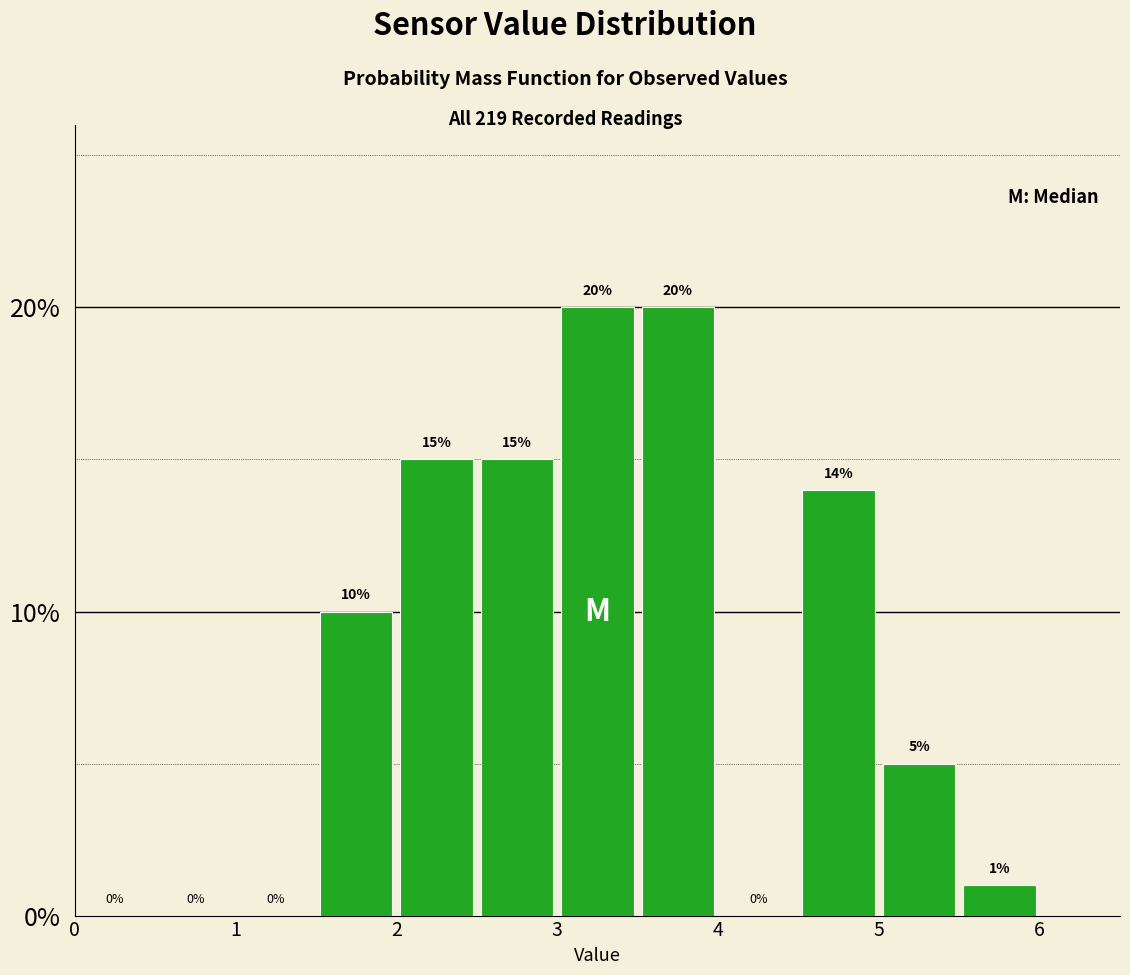

How tall is the bar that spans 3.5 to 4.0 on the x-axis?

20